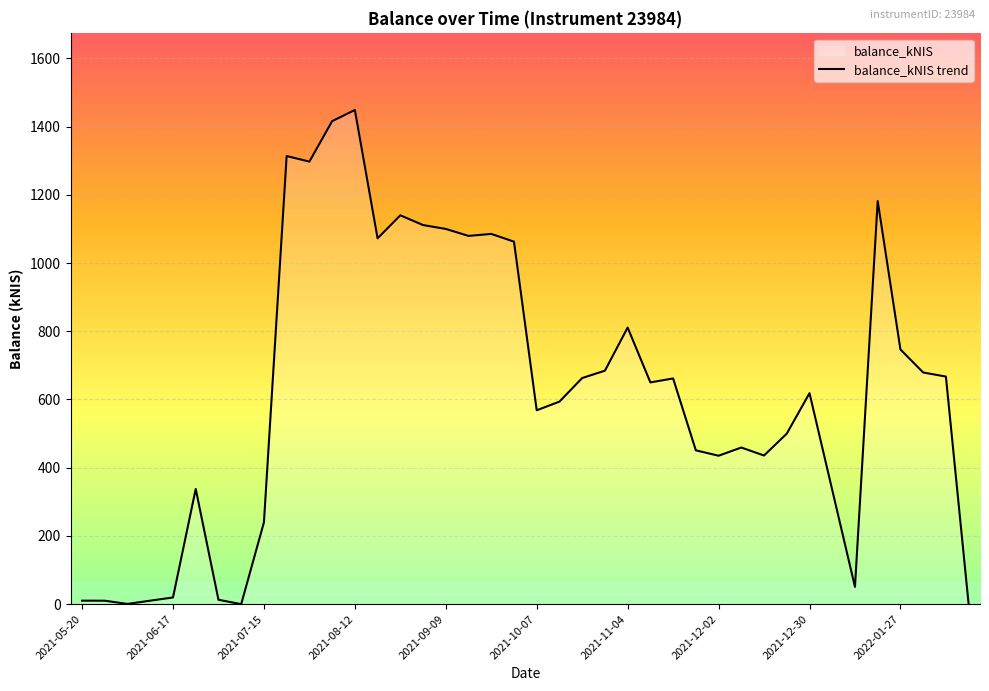

Between 2022-01-27 and 2021-12-02, which is larger?

2022-01-27